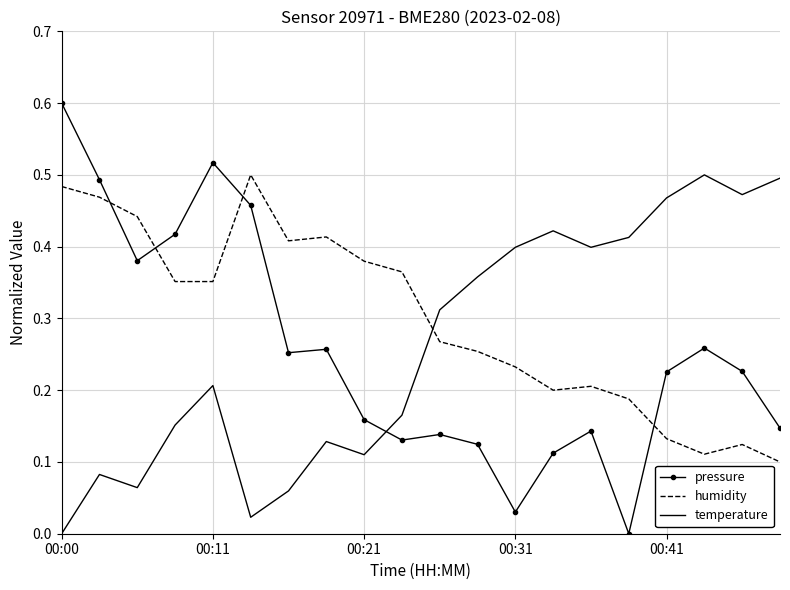

How many positive values does the pressure series have?

19